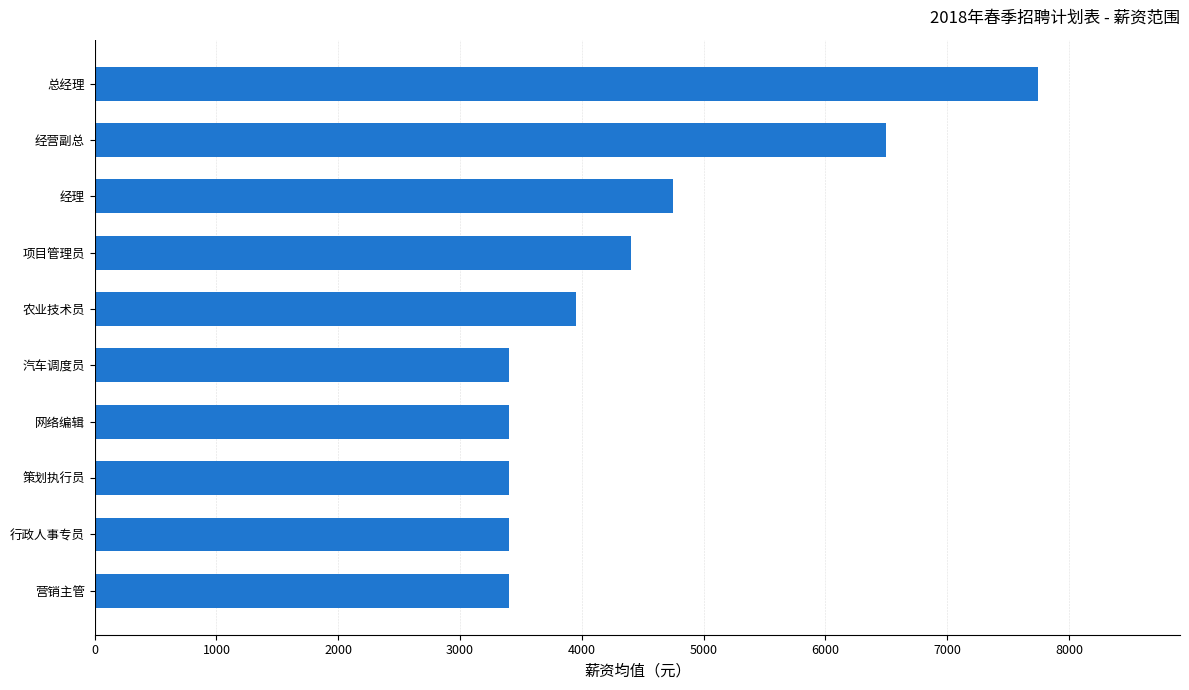

What is the difference between the maximum and minimum values?

4350